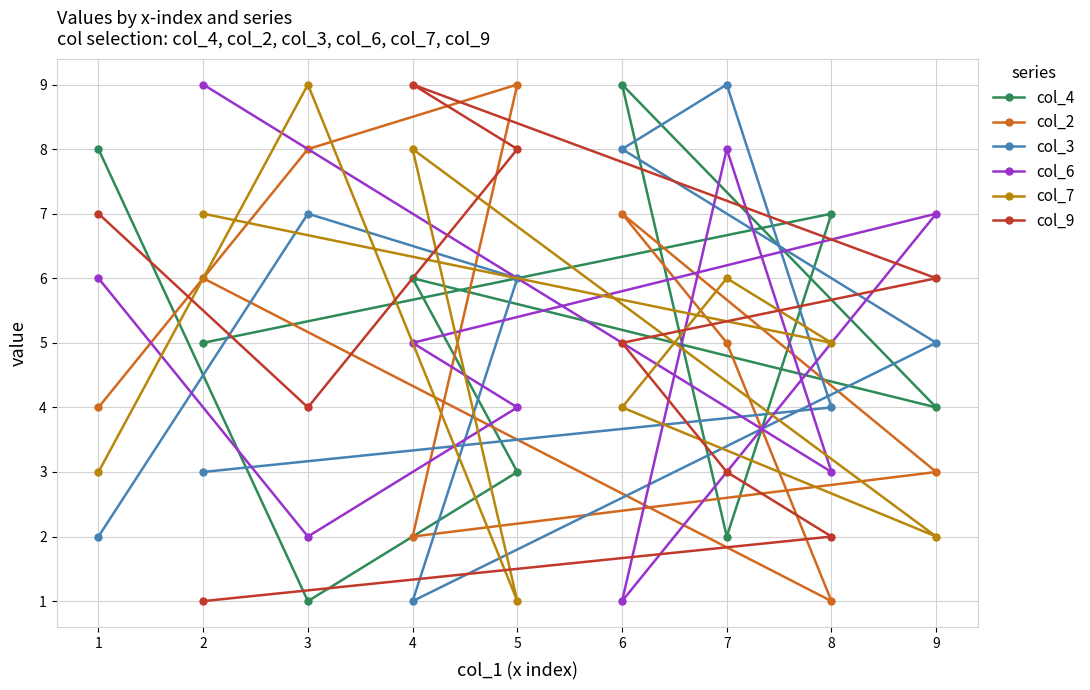

The col_6 series shows 1 at 2. True or false?

False